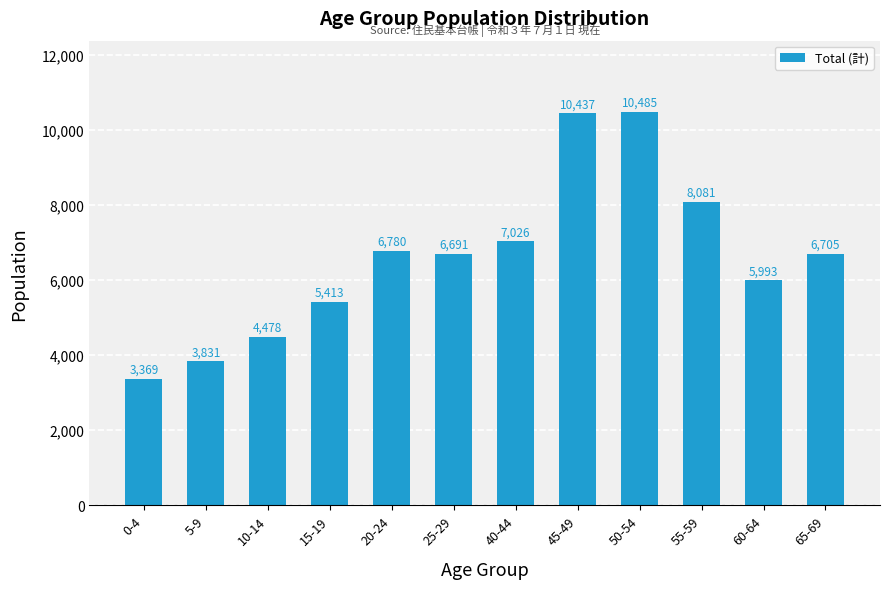

Are the bars horizontal?

No